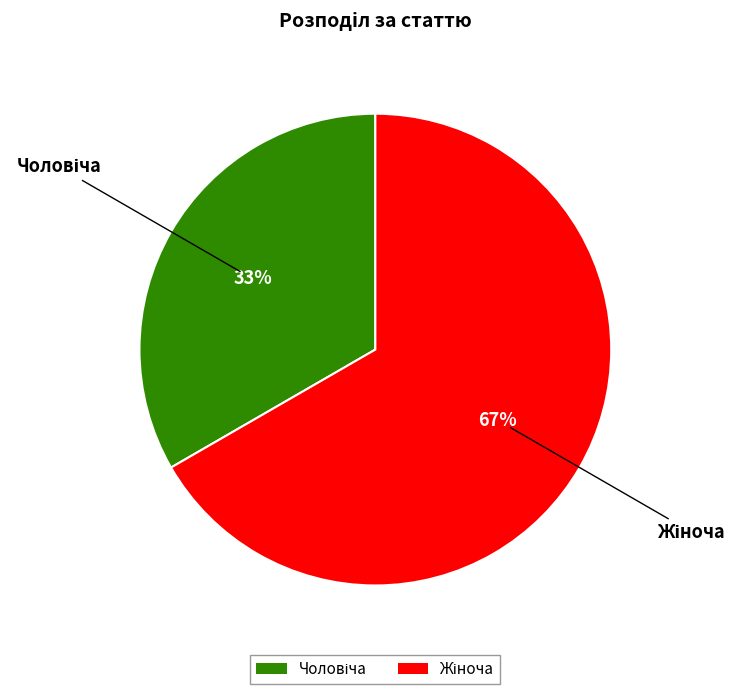

To the nearest percent, what is the average slice percentage?

50%